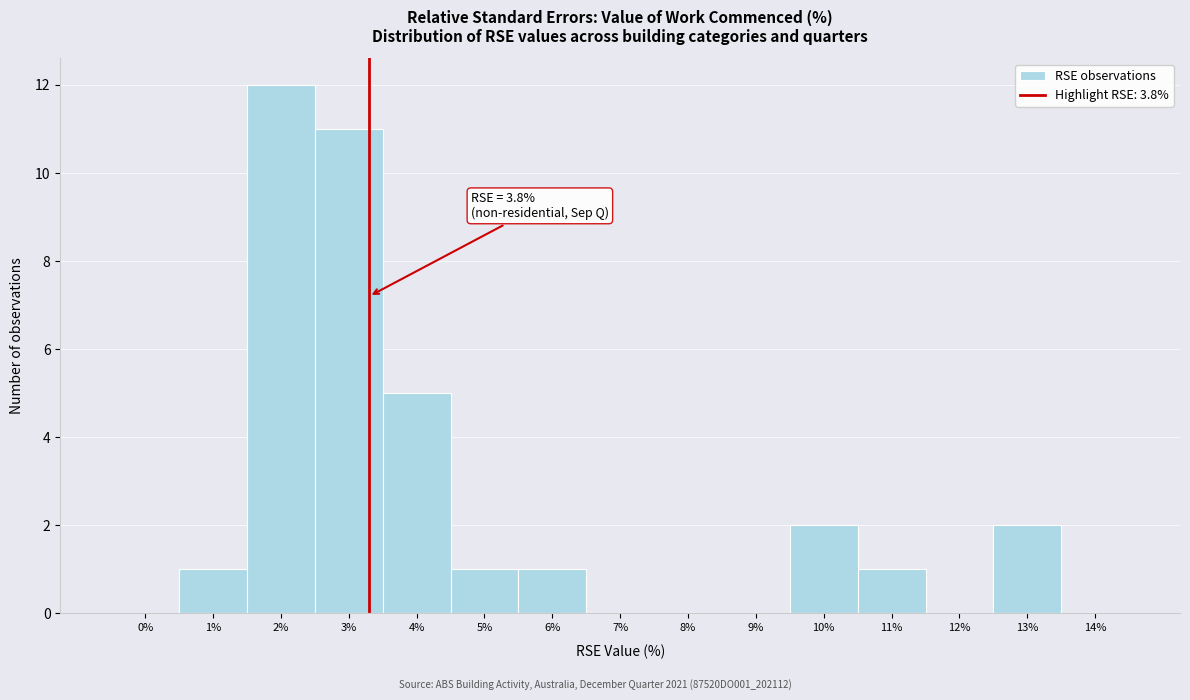

Reading left to right, transcribe all the data shown in this chart.

0%=0	1%=1	2%=12	3%=11	4%=5	5%=1	6%=1	7%=0	8%=0	9%=0	10%=2	11%=1	12%=0	13%=2	14%=0